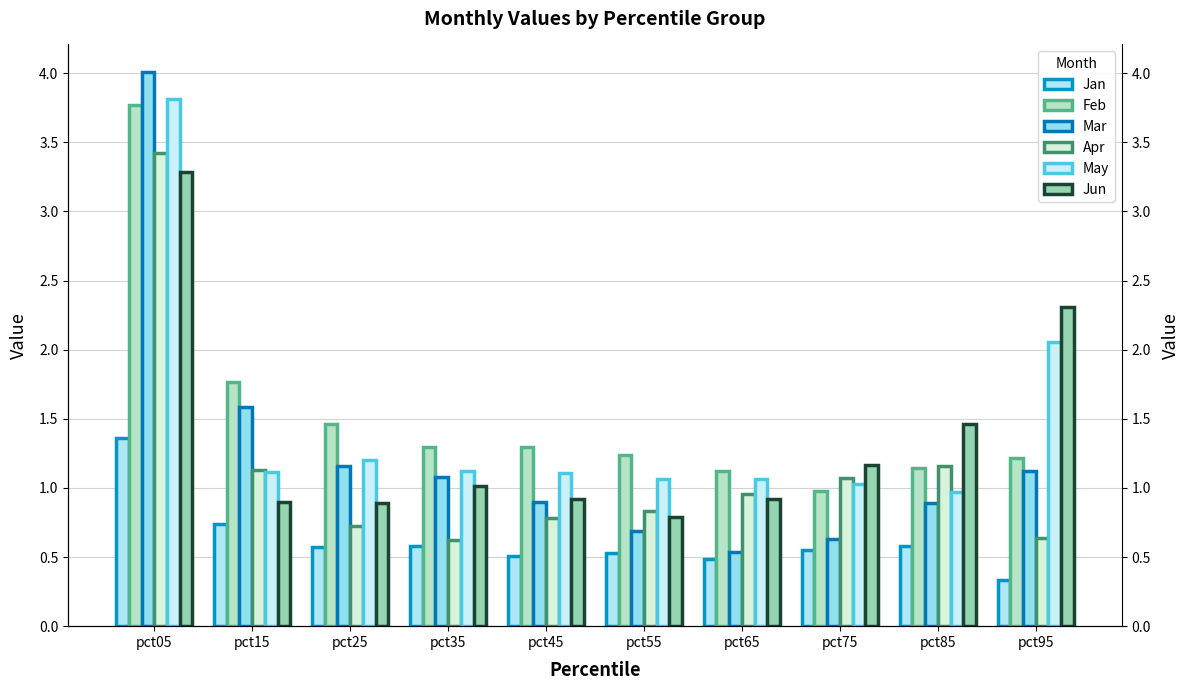

How many values in the Mar series are below 1?

5